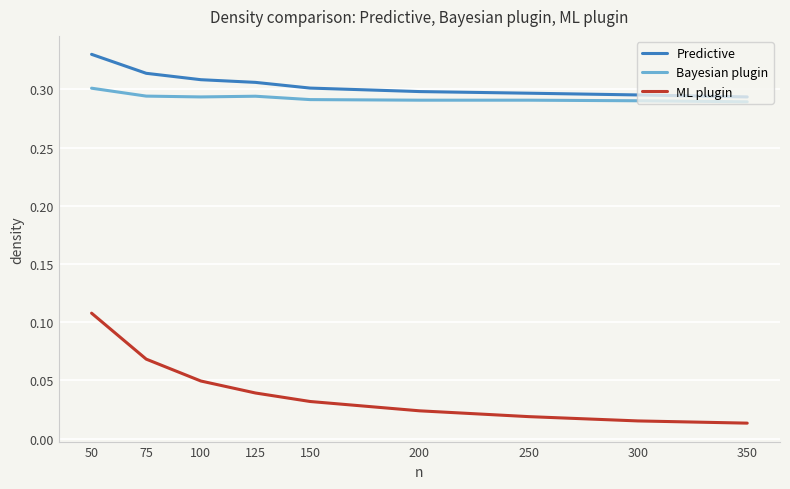

Is it true that Bayesian plugin equals 0.5 at 50?

False